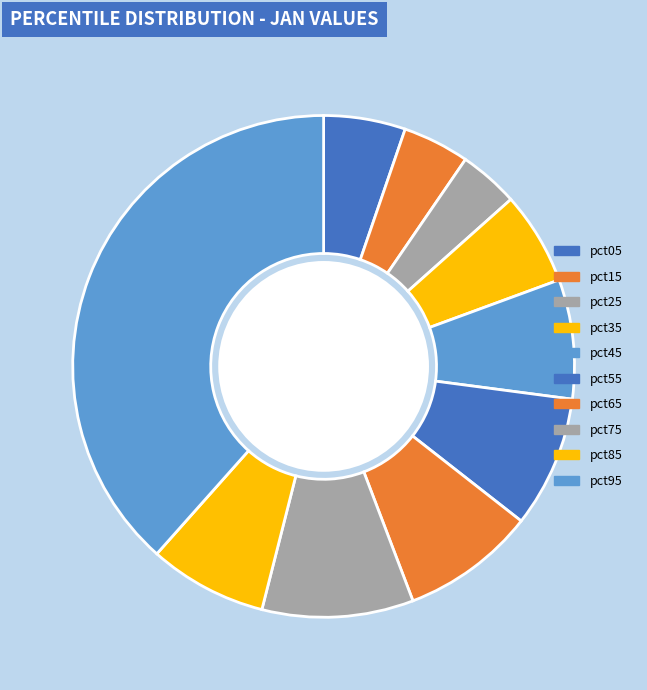

What is the smallest slice in the pie chart?

pct25